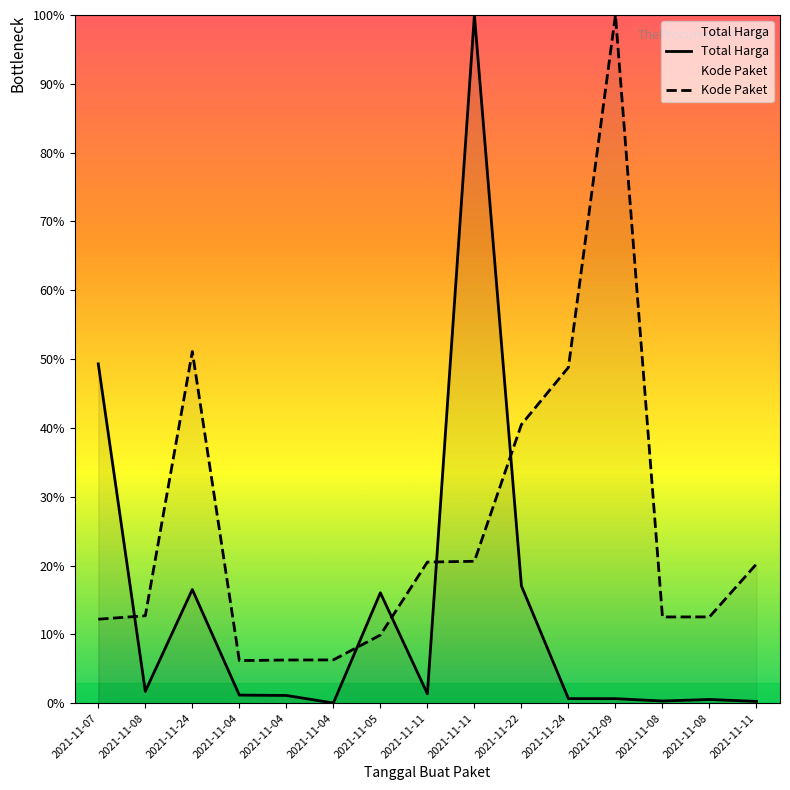

What are all the series names shown in the legend?

Total Harga, Kode Paket